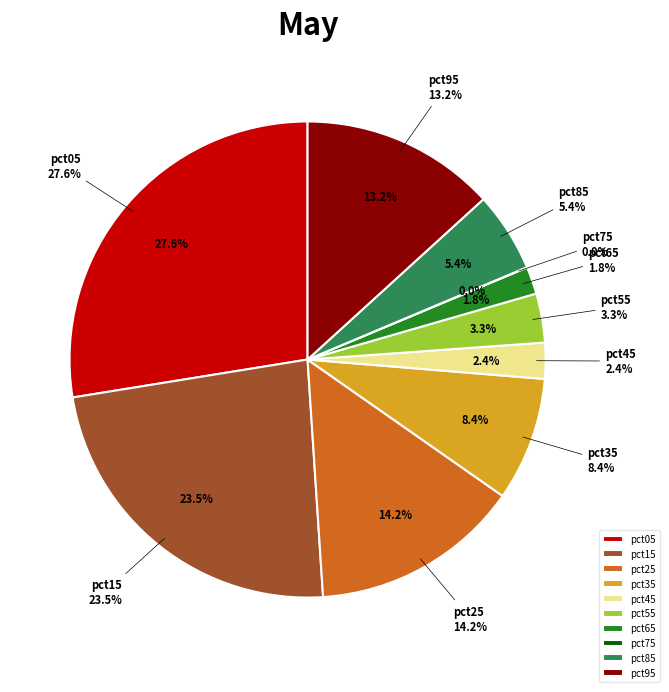

What percentage is the pct95 slice, to the nearest percent?

13%